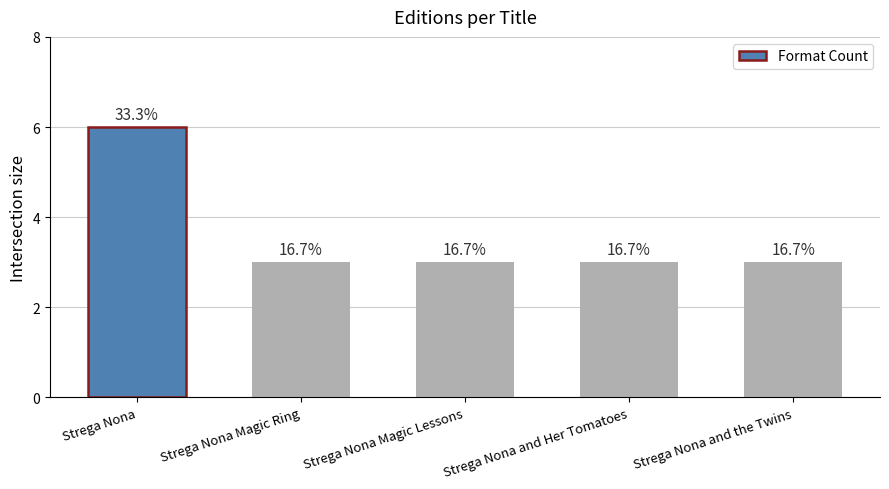

What position from the right is Strega Nona and the Twins?

1